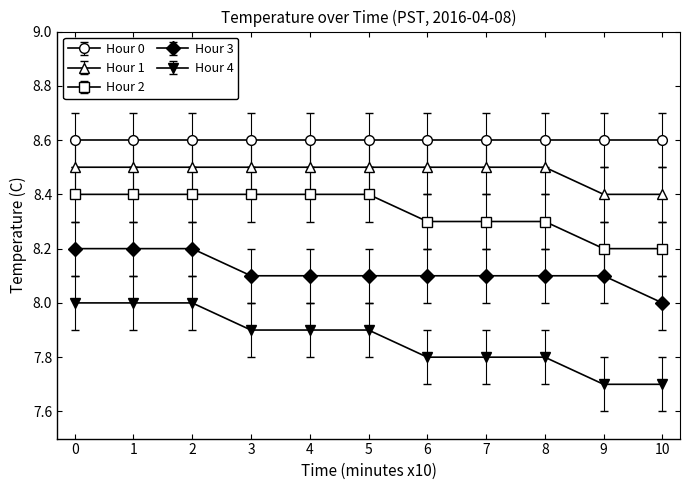

Rank the series at 5 from lowest to highest value.

Hour 4, Hour 3, Hour 2, Hour 1, Hour 0